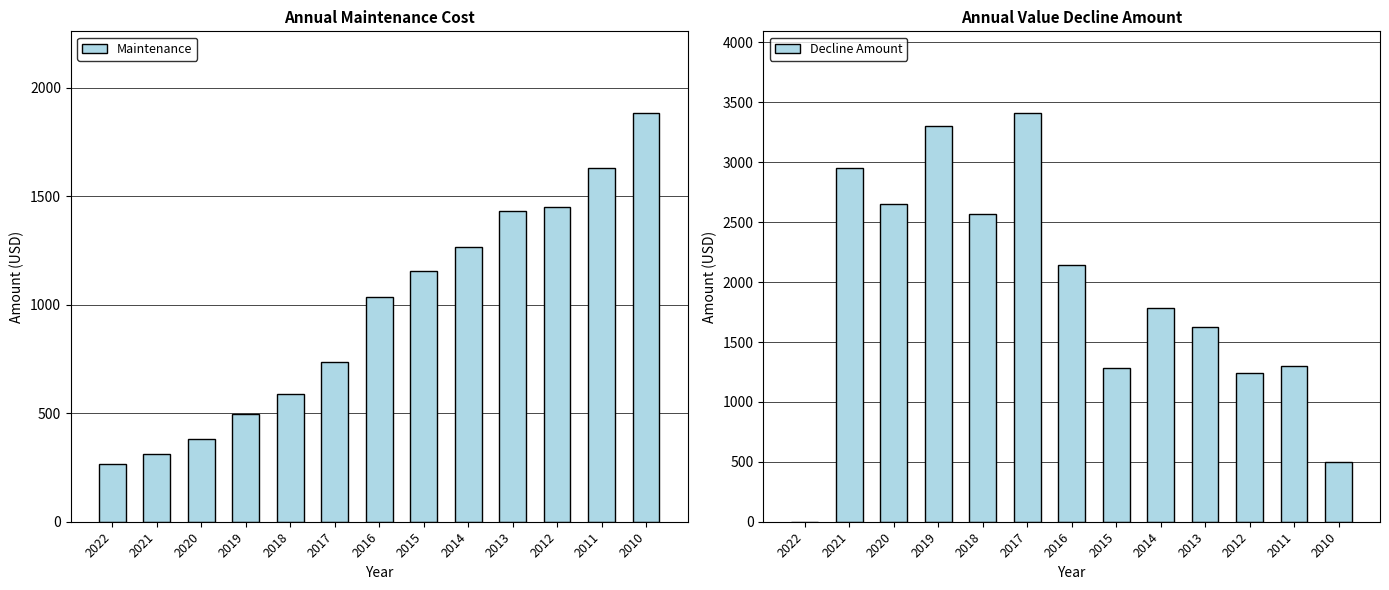

Which category has the highest value in the Decline Amount series?

2017